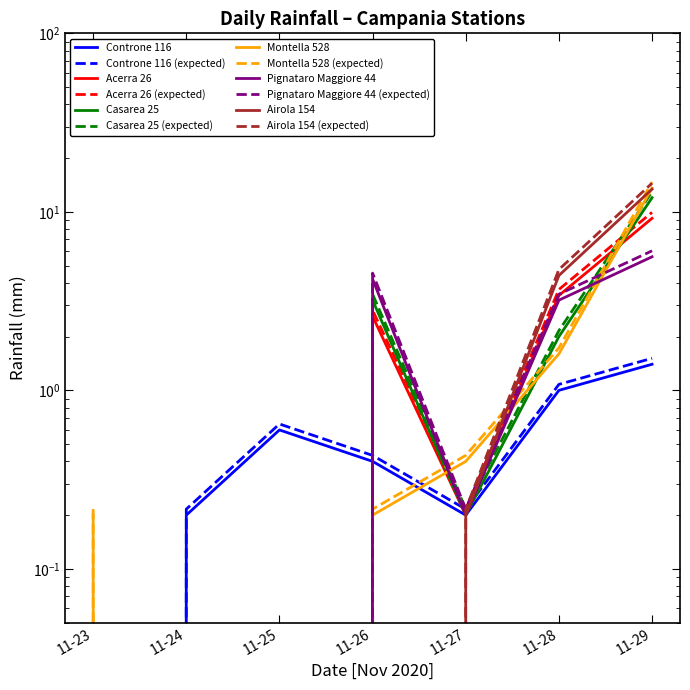

Which series has the widest spread of values?

Montella 528